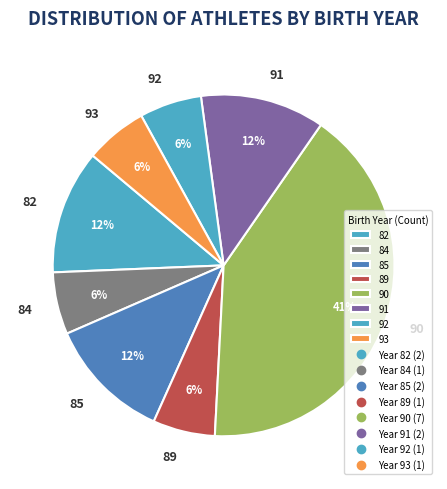

Count the number of slices in the pie.

8